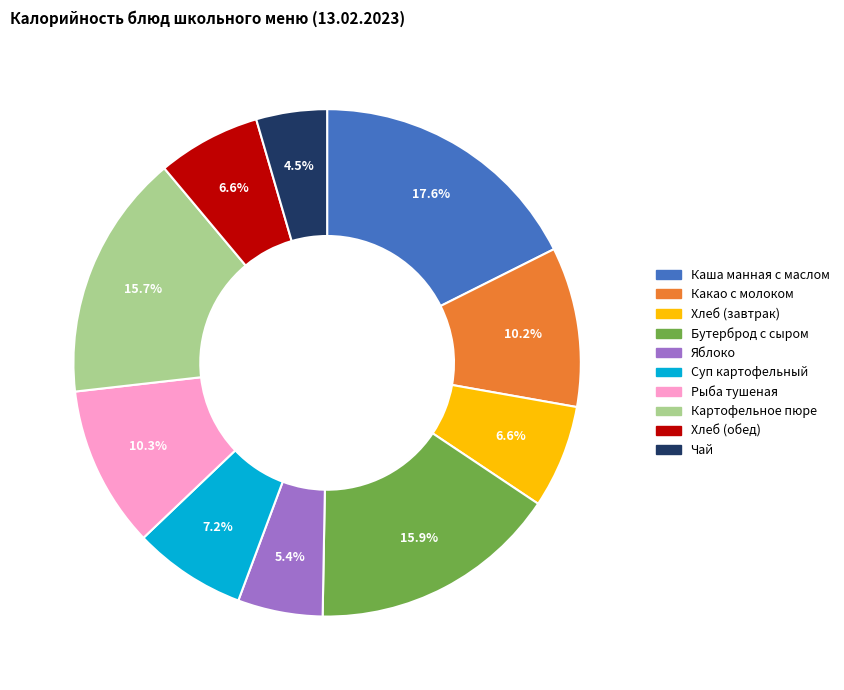

To the nearest percent, what percentage of the pie is Картофельное пюре?

16%